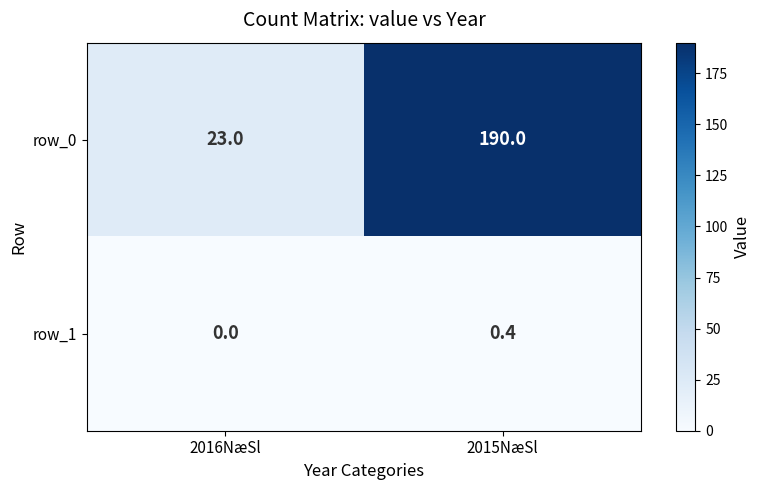

List the series in order of their overall mean, highest first.

row_0, row_1